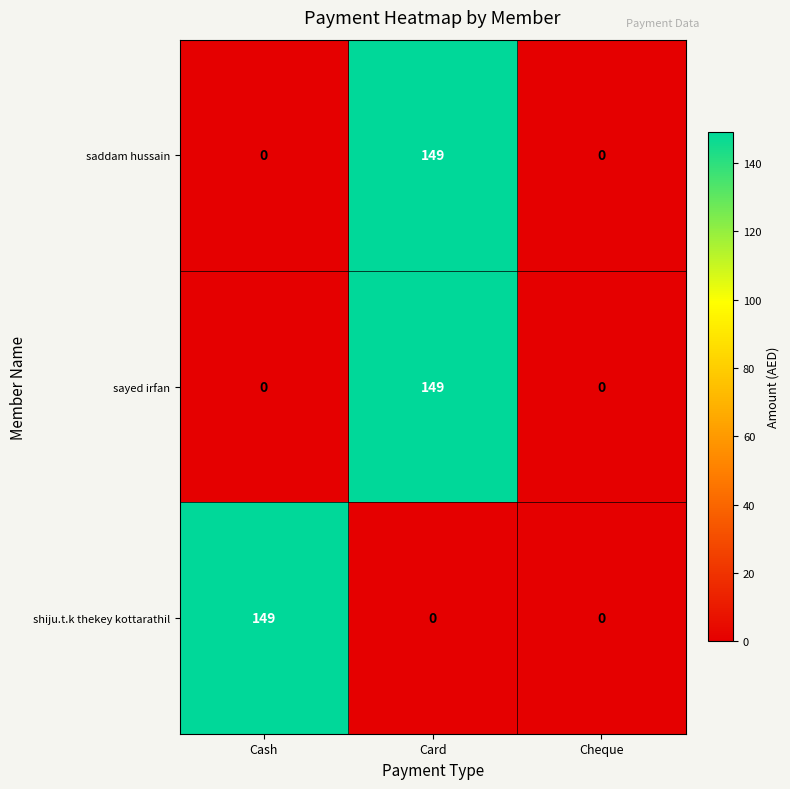

What is the difference between the saddam hussain values at Card and Cash?

149